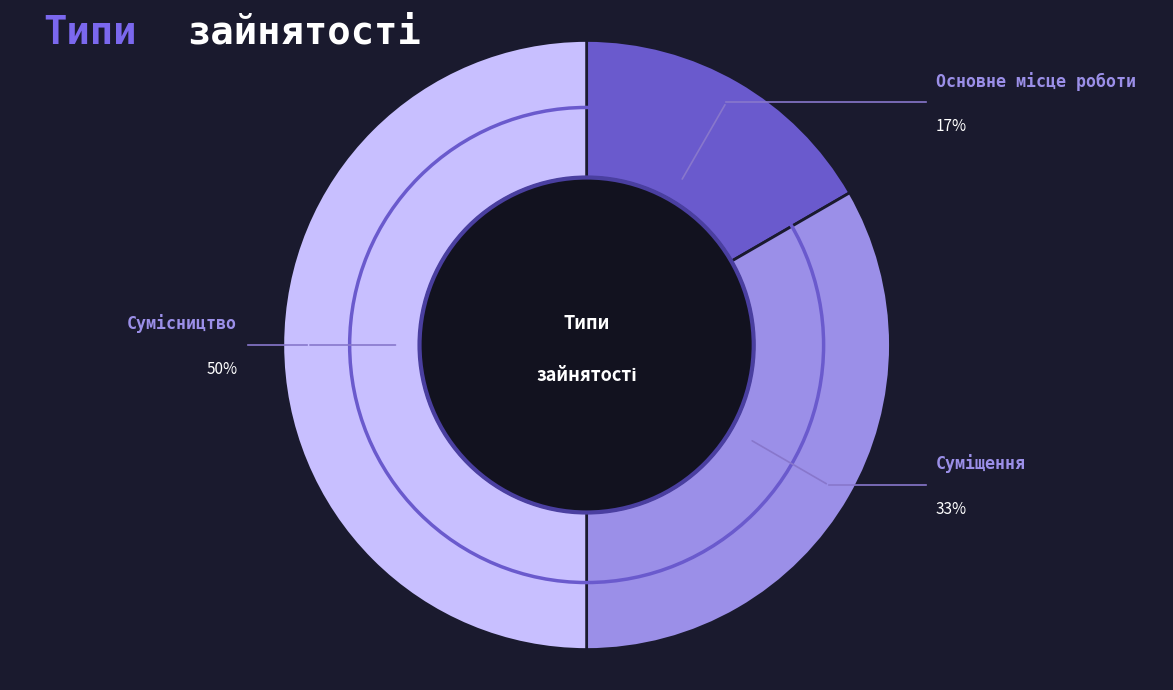

To the nearest percent, what is the average slice percentage?

33%